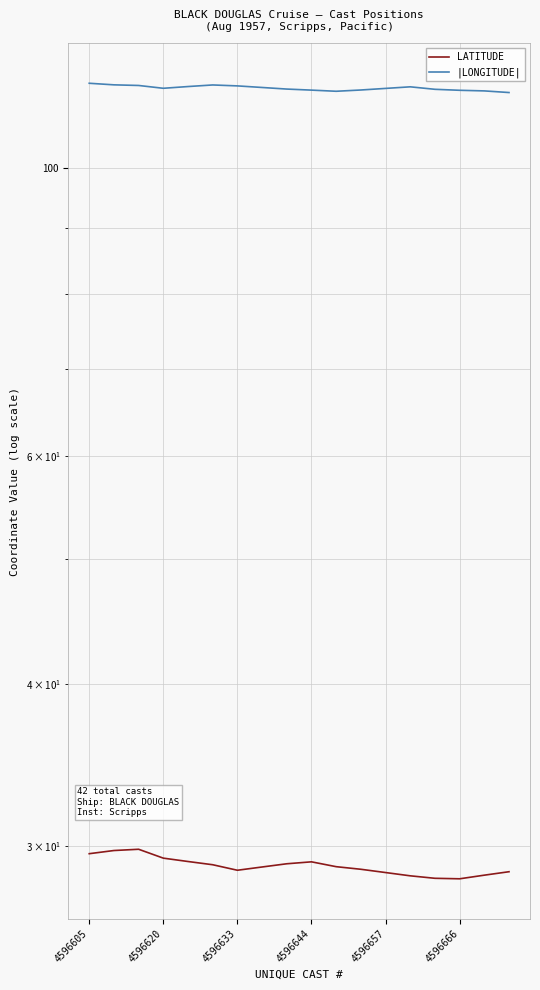

How many categories are shown in the chart?

18